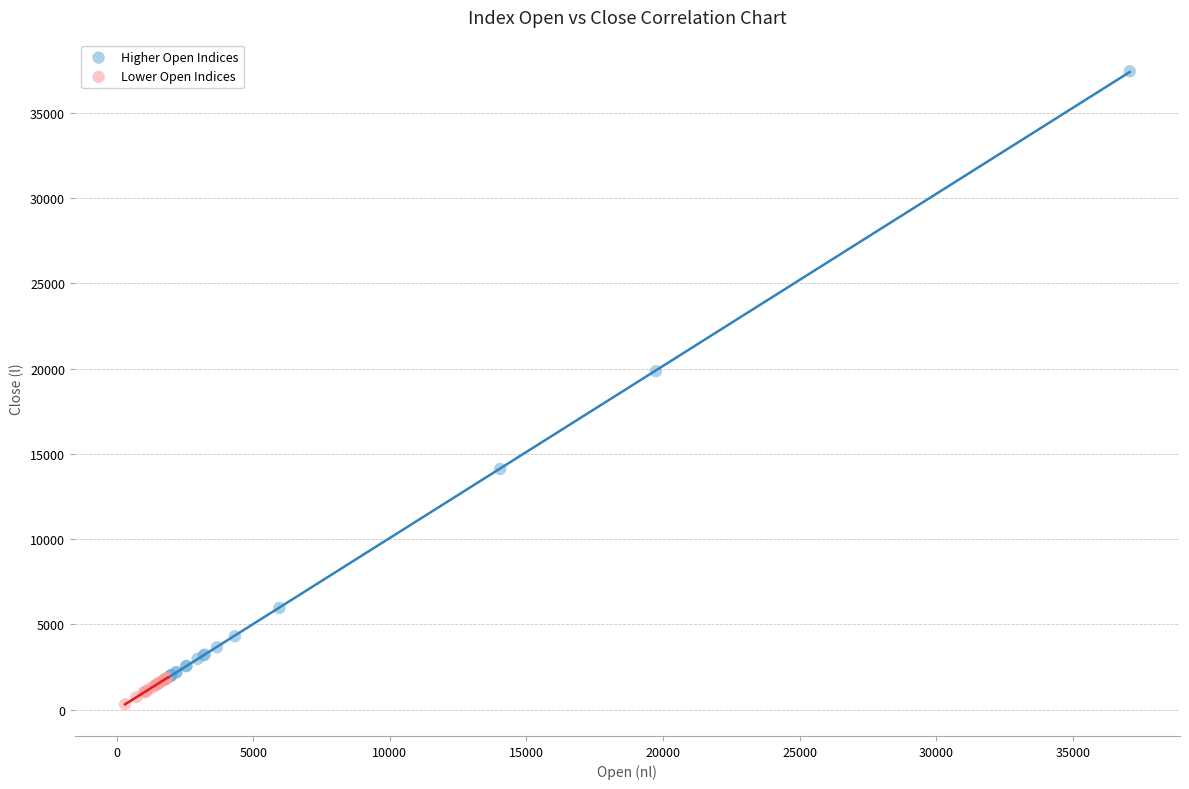

Which series has the largest Y range (max minus min)?

Higher Open Indices